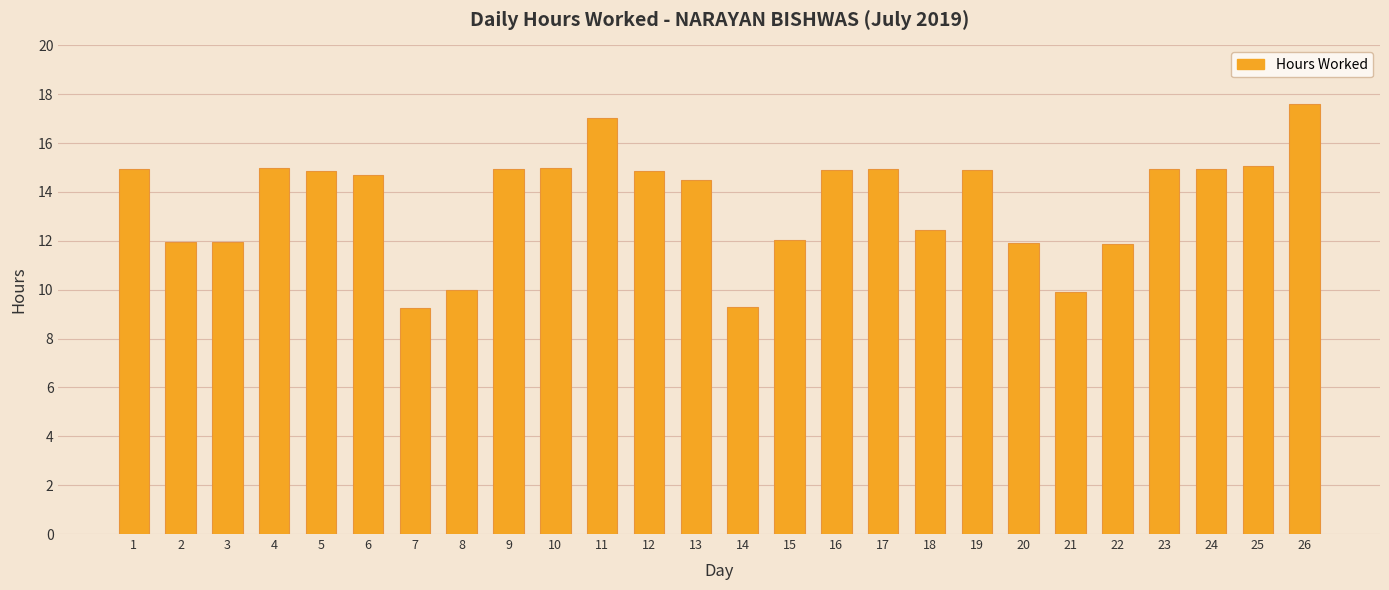

What is the value of the 25th bar from the left?

15.1